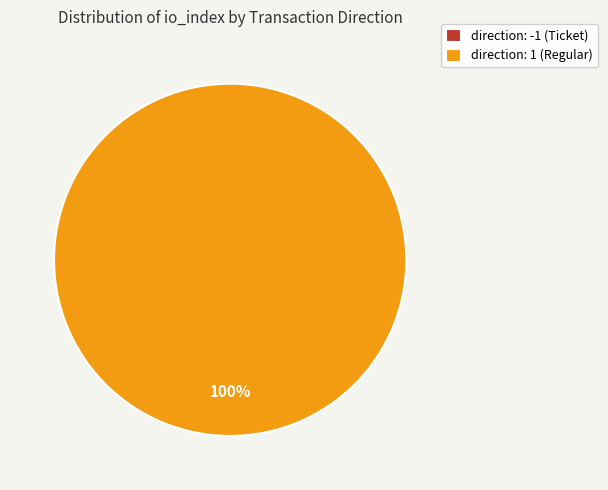

What is the majority slice?

direction: 1 (Regular)